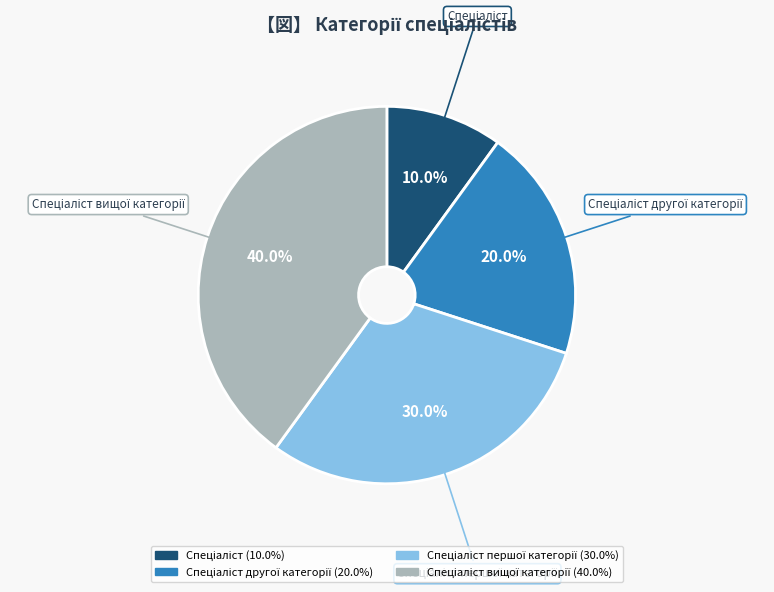

How many segments does this pie chart have?

4